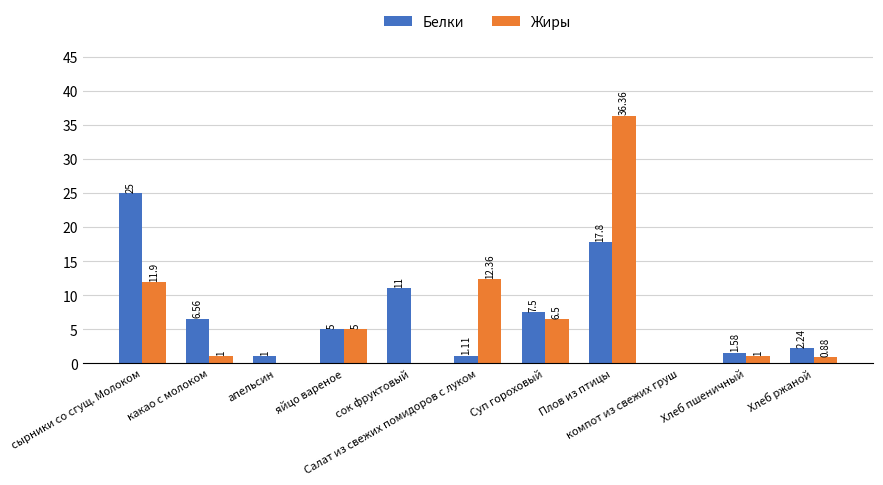

What is the total value across all series at яйцо вареное?

10.0